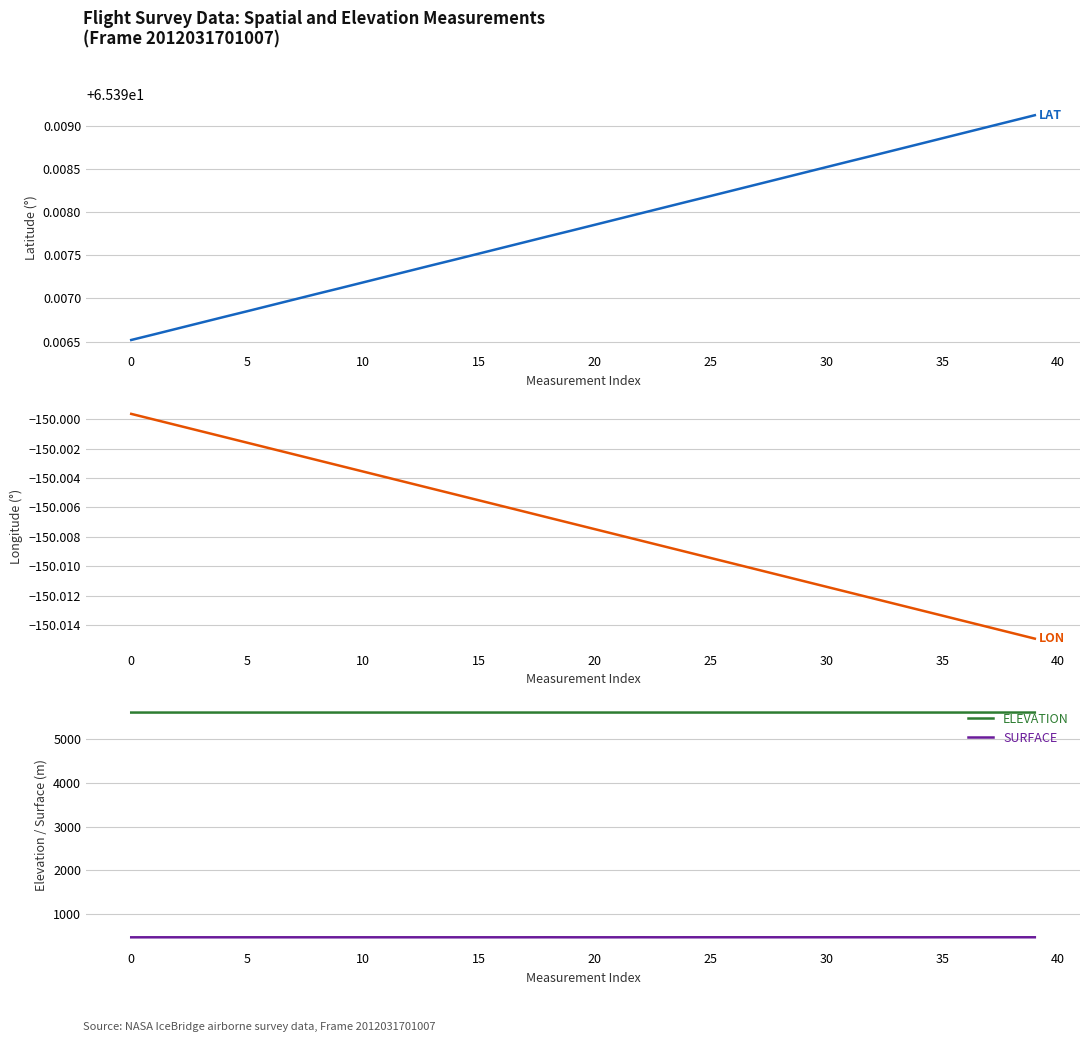

At how many categories does at least one series exceed -116?

40